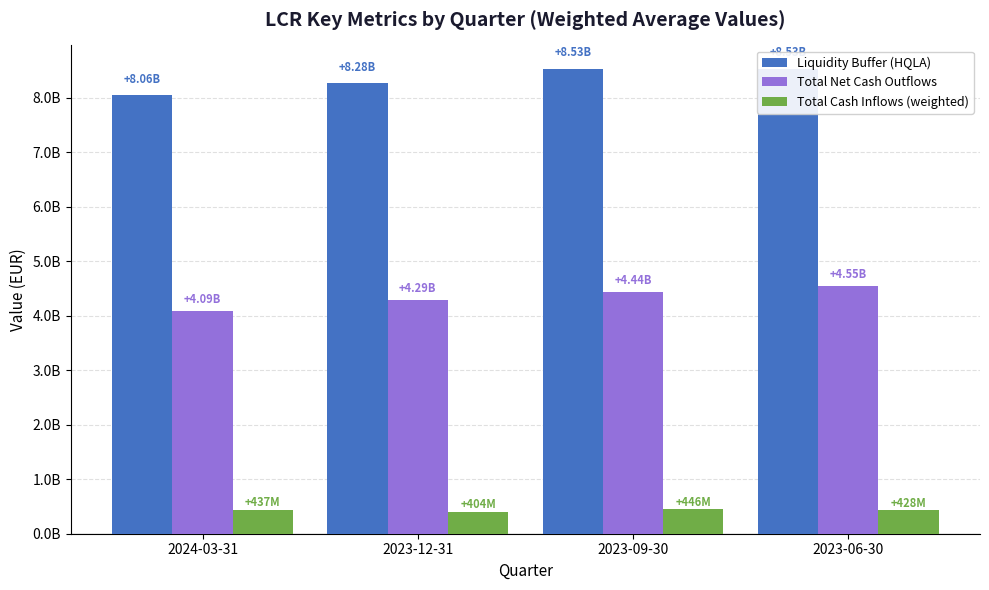

List the series in order of their overall mean, lowest first.

Total Cash Inflows (weighted), Total Net Cash Outflows, Liquidity Buffer (HQLA)